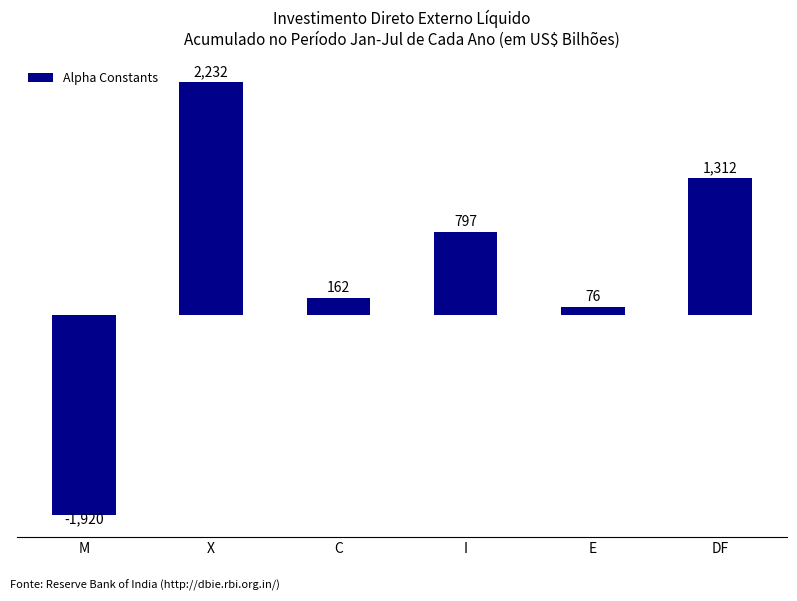

At which label does the data first exceed 797?

X